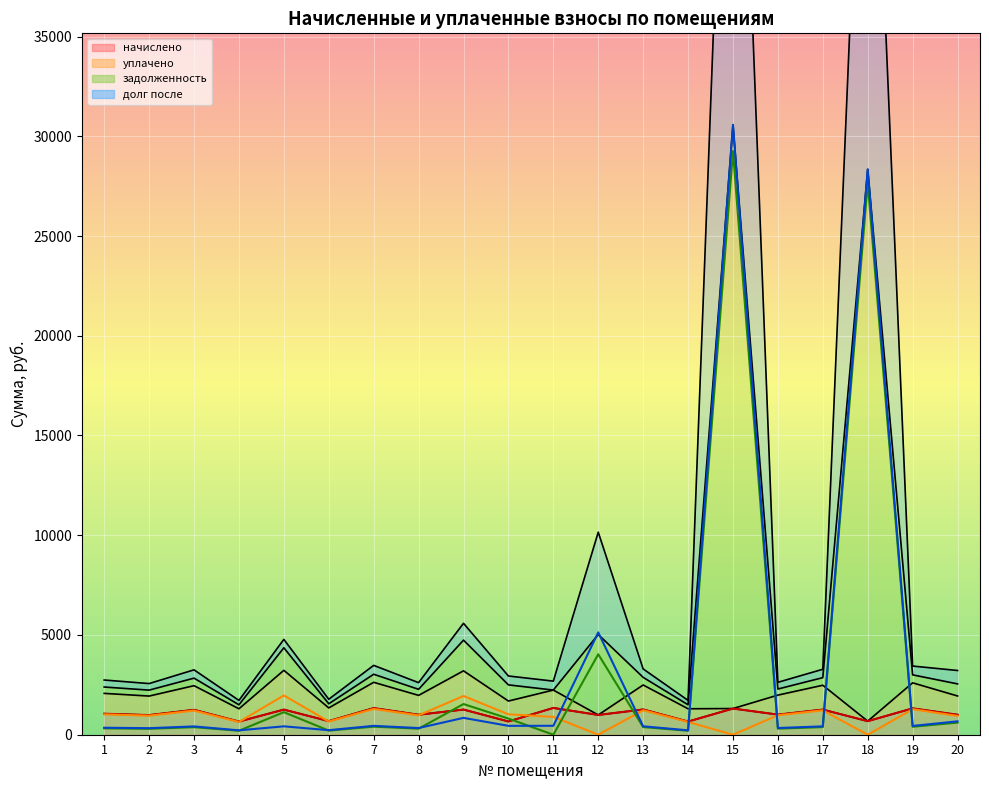

The value of долг после at 16 is 559.3. True or false?

False